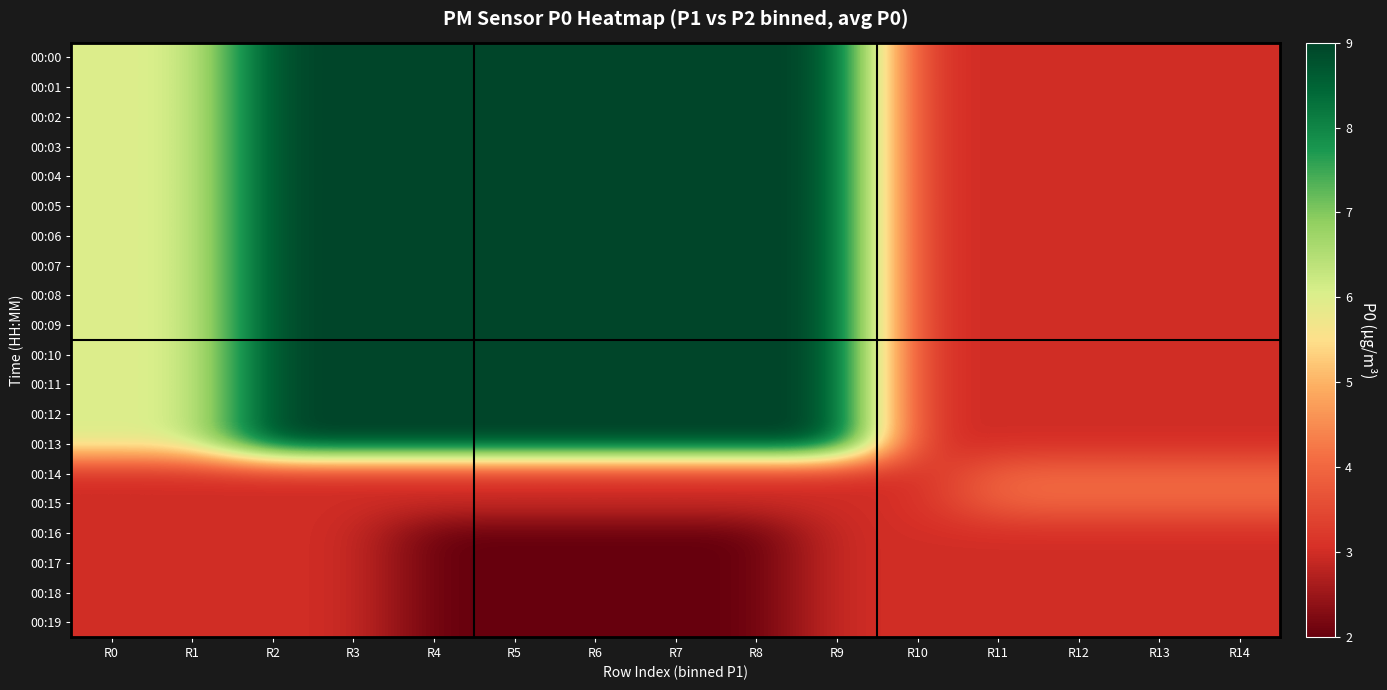

Which series has the largest total across all categories?

00:00